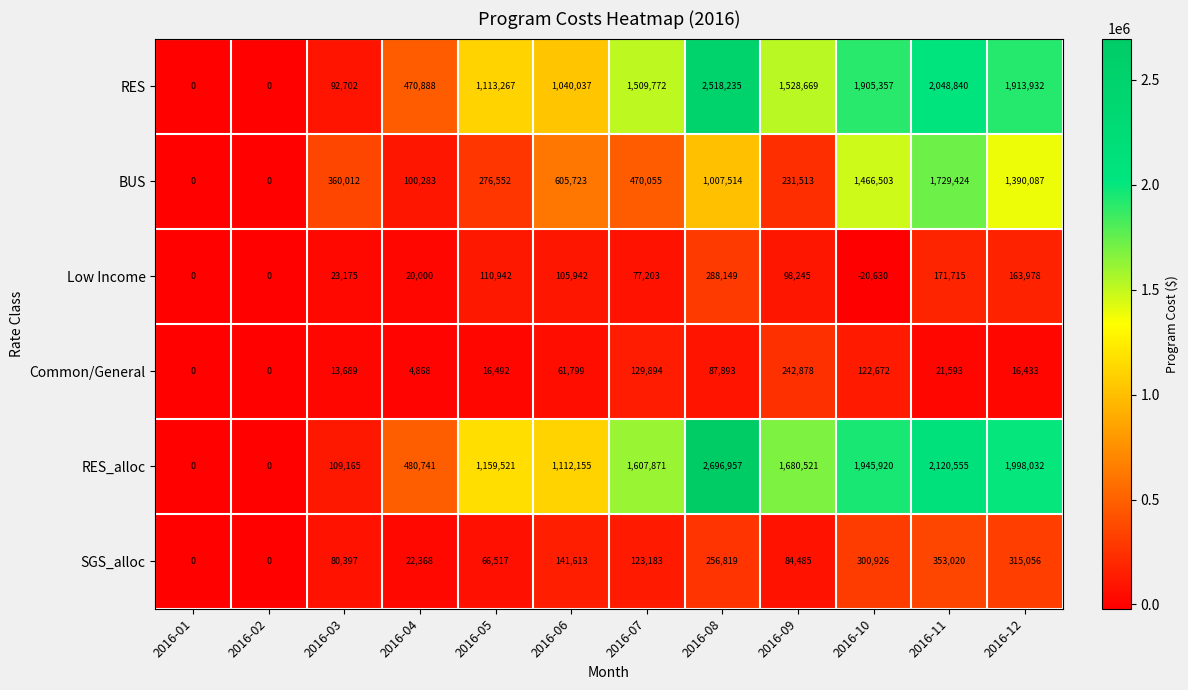

What is the average value of the Low Income series?

86560